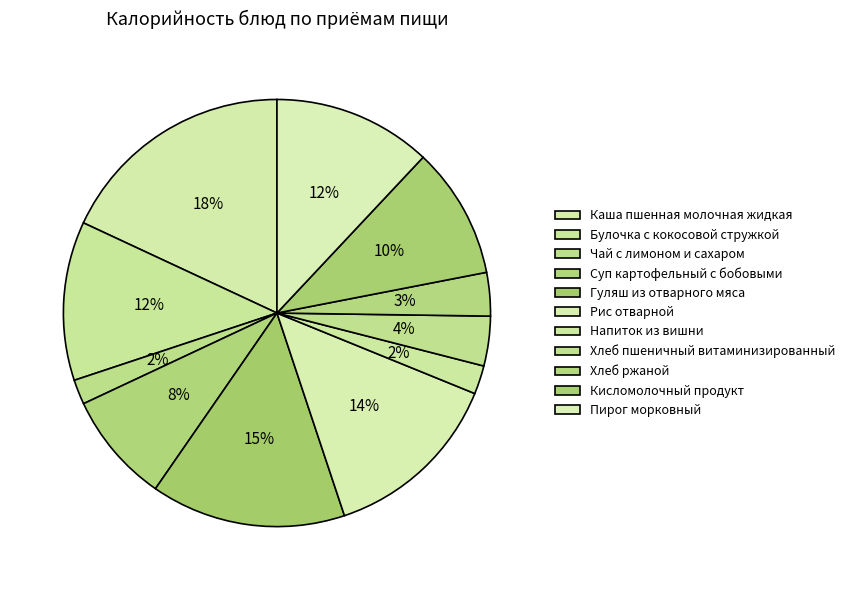

Which slice is the smallest?

Чай с лимоном и сахаром